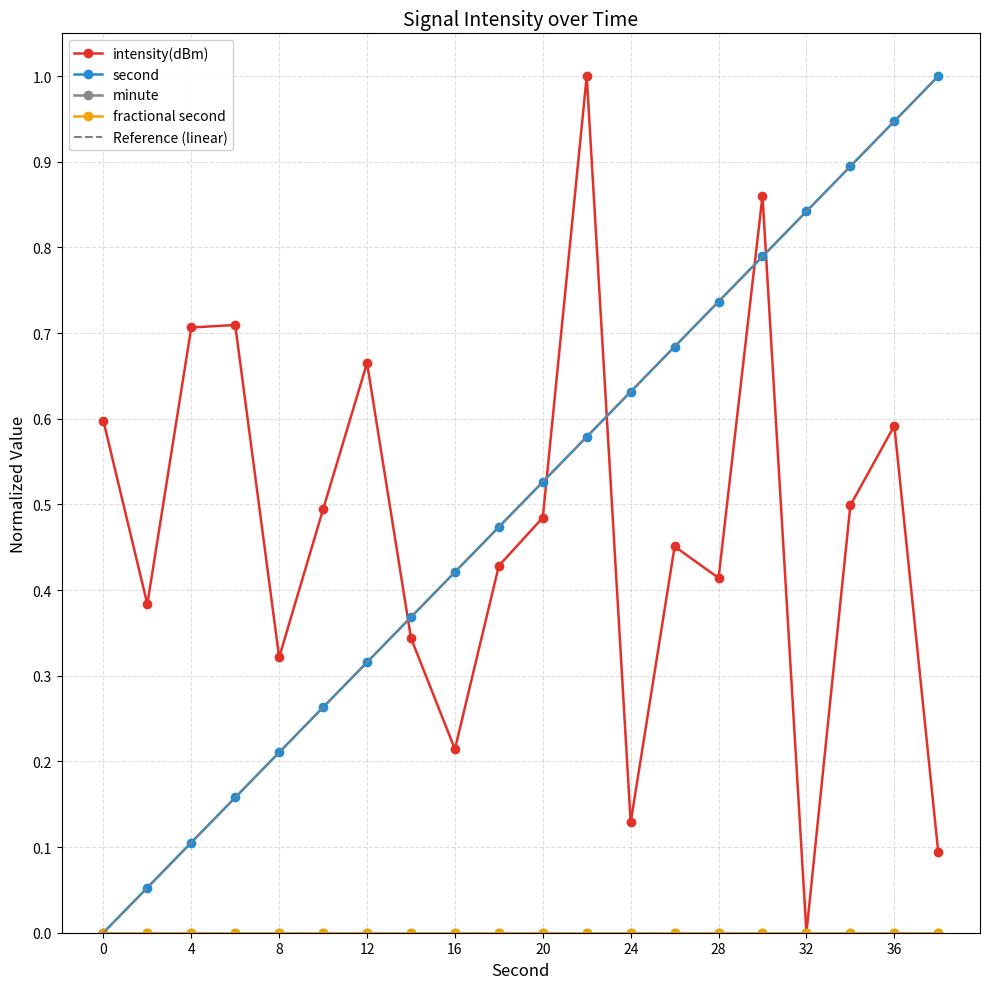

At how many categories does at least one series exceed 0?

20